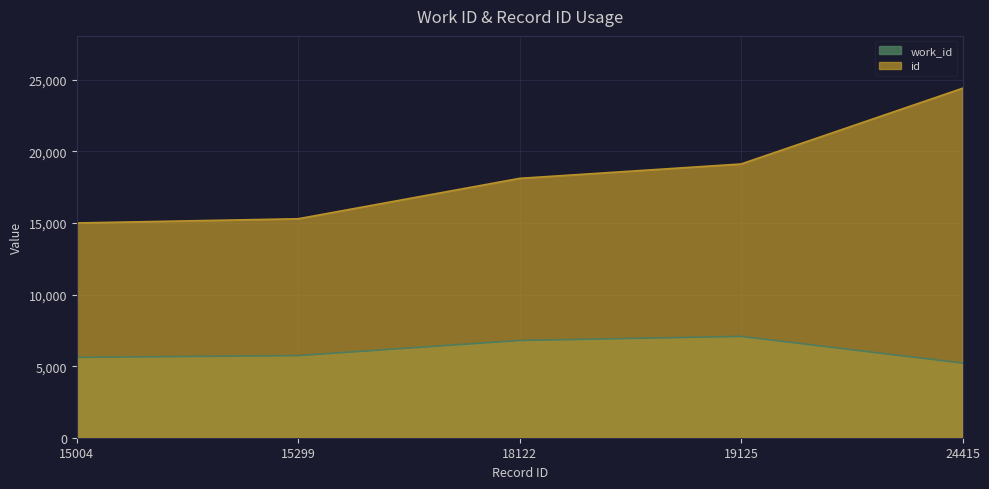

What is the highest value of the work_id series?

7080